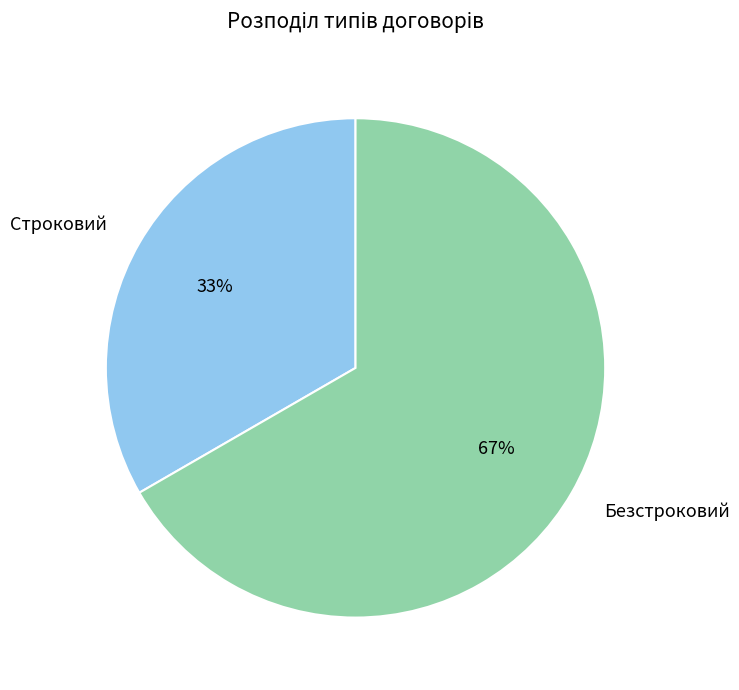

Is there a majority slice in this chart?

Yes